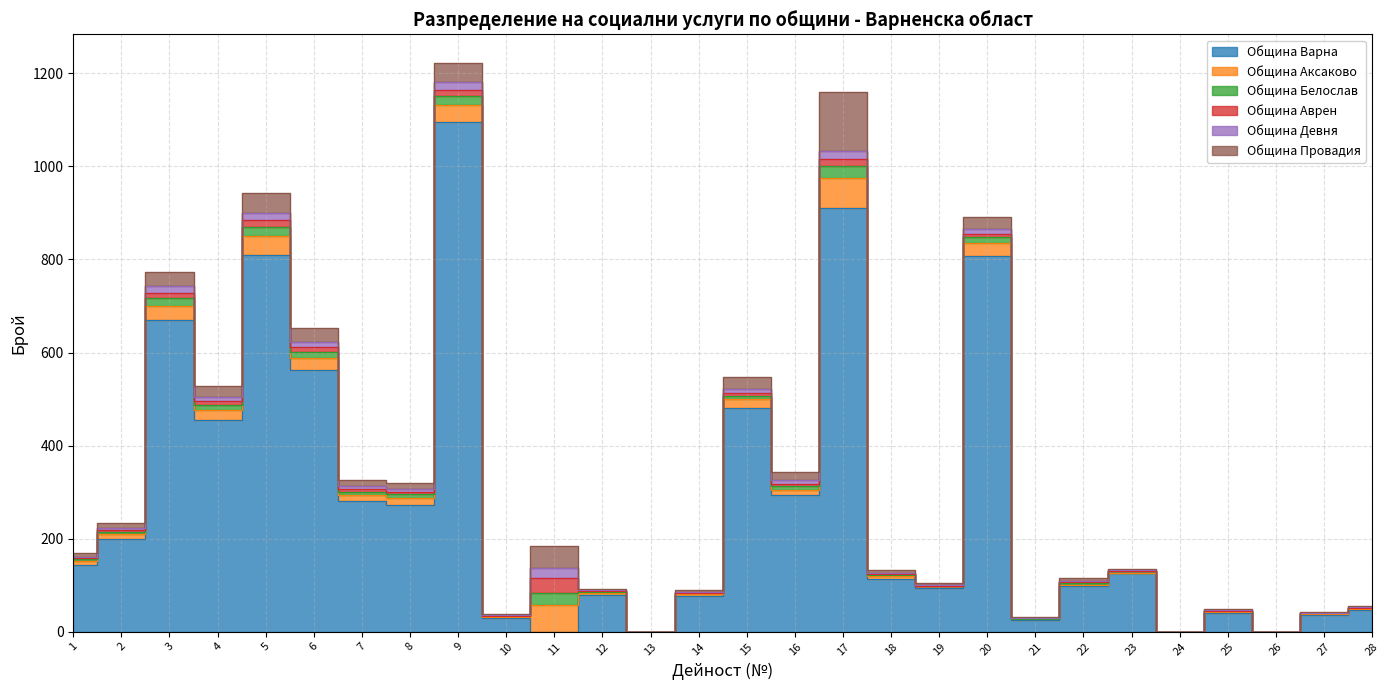

Reading right to left, list all the values displayed in this chart.

Община Варна: 28=46	27=36	26=0	25=41	24=0	23=125	22=97	21=25	20=808	19=93	18=114	17=911	16=293	15=481	14=76	13=0	12=79	11=0	10=30	9=1096	8=273	7=281	6=562	5=810	4=454	3=669	2=199	1=144
Община Аксаково: 28=3	27=2	26=0	25=2	24=0	23=2	22=4	21=2	20=28	19=4	18=5	17=65	16=12	15=19	14=4	13=0	12=4	11=57	10=2	9=36	8=15	7=12	6=26	5=40	4=22	3=32	2=10	1=7
Община Белослав: 28=1	27=1	26=0	25=1	24=0	23=3	22=3	21=1	20=13	19=1	18=3	17=25	16=8	15=7	14=2	13=0	12=2	11=27	10=1	9=20	8=7	7=7	6=14	5=20	4=11	3=16	2=5	1=4
Община Аврен: 28=1	27=1	26=0	25=1	24=0	23=1	22=2	21=1	20=6	19=1	18=2	17=15	16=5	15=6	14=2	13=0	12=2	11=31	10=1	9=13	8=6	7=6	6=10	5=15	4=9	3=12	2=5	1=3
Община Девня: 28=1	27=1	26=0	25=1	24=0	23=1	22=3	21=1	20=10	19=1	18=3	17=17	16=7	15=8	14=2	13=0	12=2	11=21	10=1	9=16	8=5	7=6	6=11	5=16	4=9	3=13	2=4	1=3
Община Провадия: 28=2	27=2	26=0	25=2	24=0	23=3	22=6	21=1	20=26	19=5	18=6	17=127	16=18	15=27	14=4	13=0	12=3	11=48	10=2	9=42	8=13	7=13	6=29	5=41	4=23	3=32	2=10	1=7